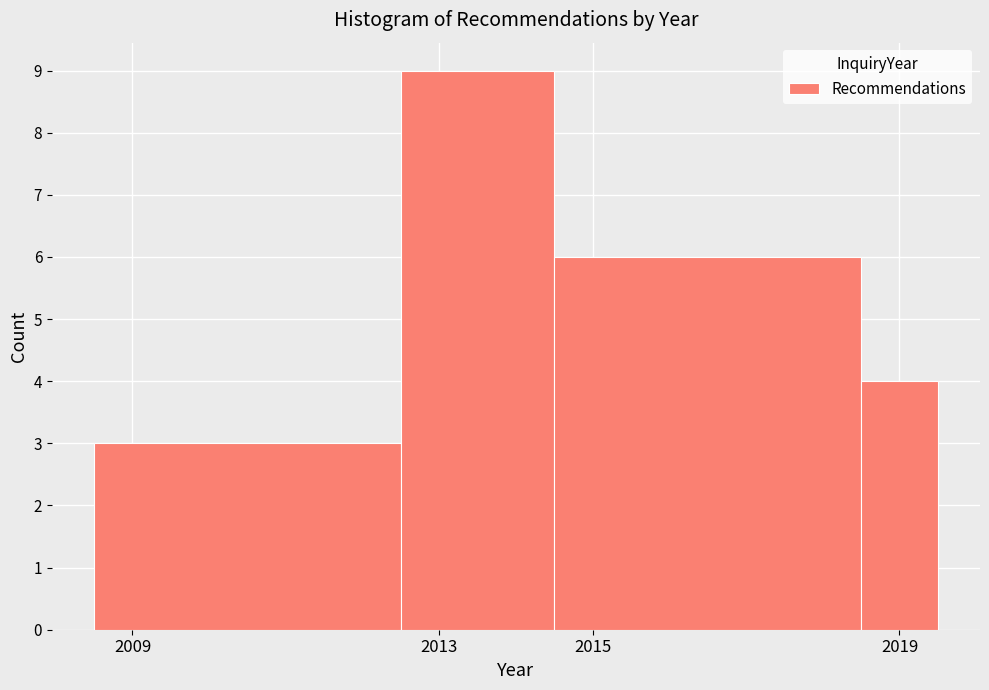

Reading left to right, transcribe this chart: for each bar, give the range it covers on the x-axis and its height. Neither the bar edges nor the heights are printed on the chart, so give them approximately, as read against the axes.

2008.5 to 2012.5: 3
2012.5 to 2014.5: 9
2014.5 to 2018.5: 6
2018.5 to 2019.5: 4